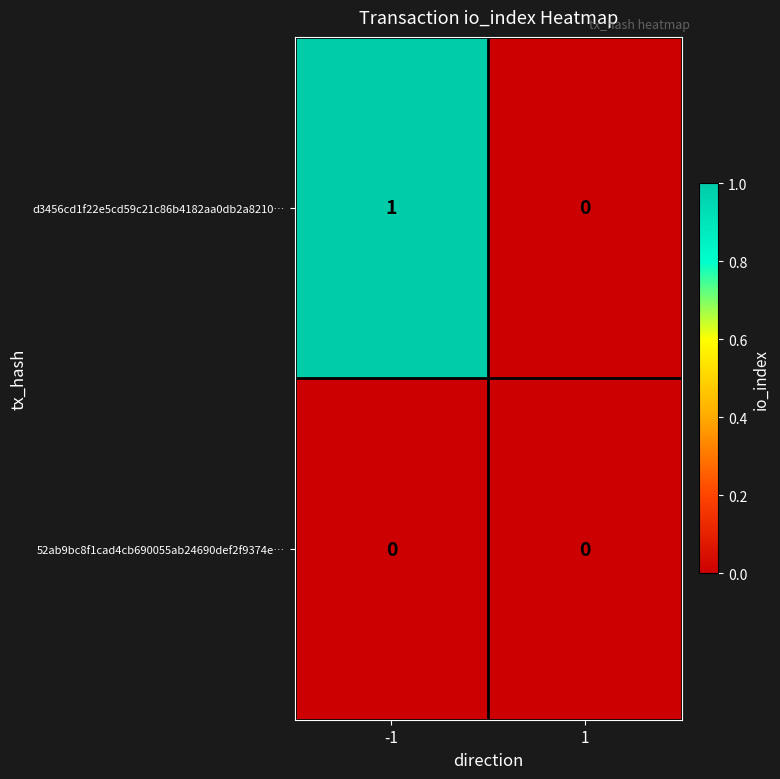

Is it true that d3456cd1f22e5cd59c21c86b4182aa0db2a8210… equals 1 at -1?

True